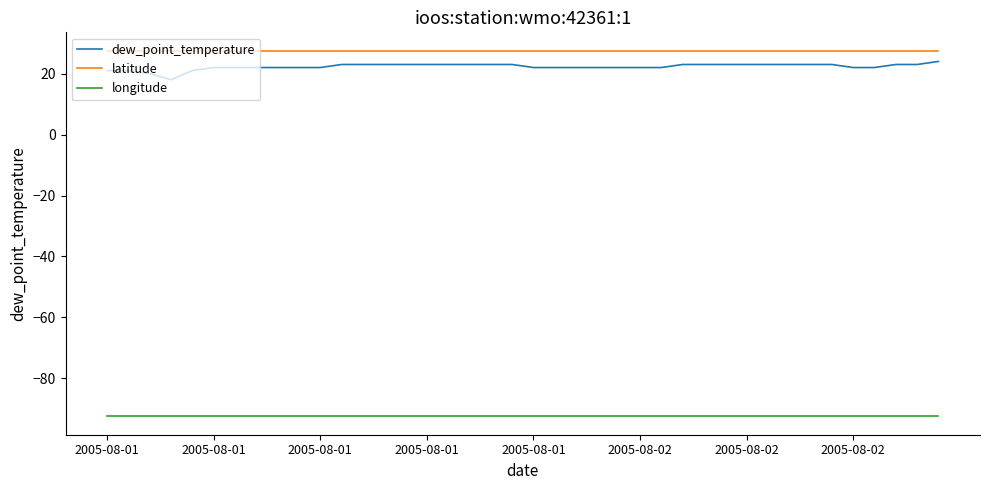

True or false: dew_point_temperature and latitude intersect in this chart.

False